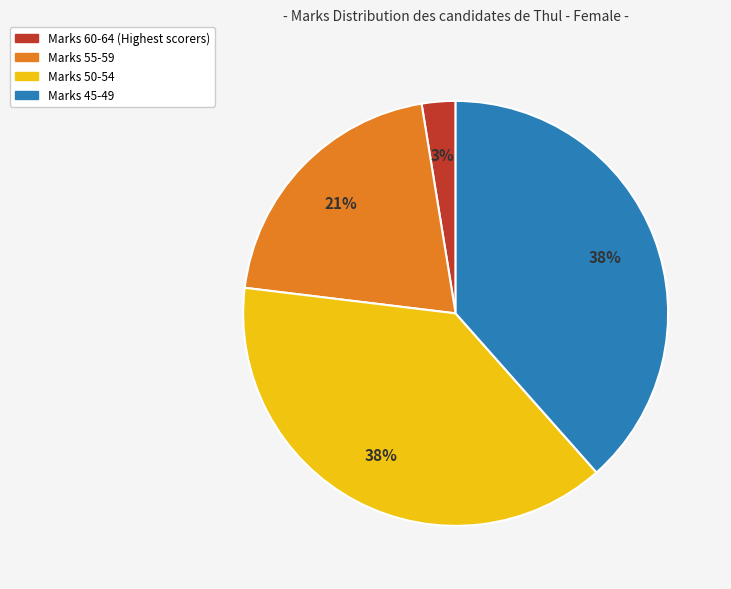

Is there a majority slice in this chart?

No